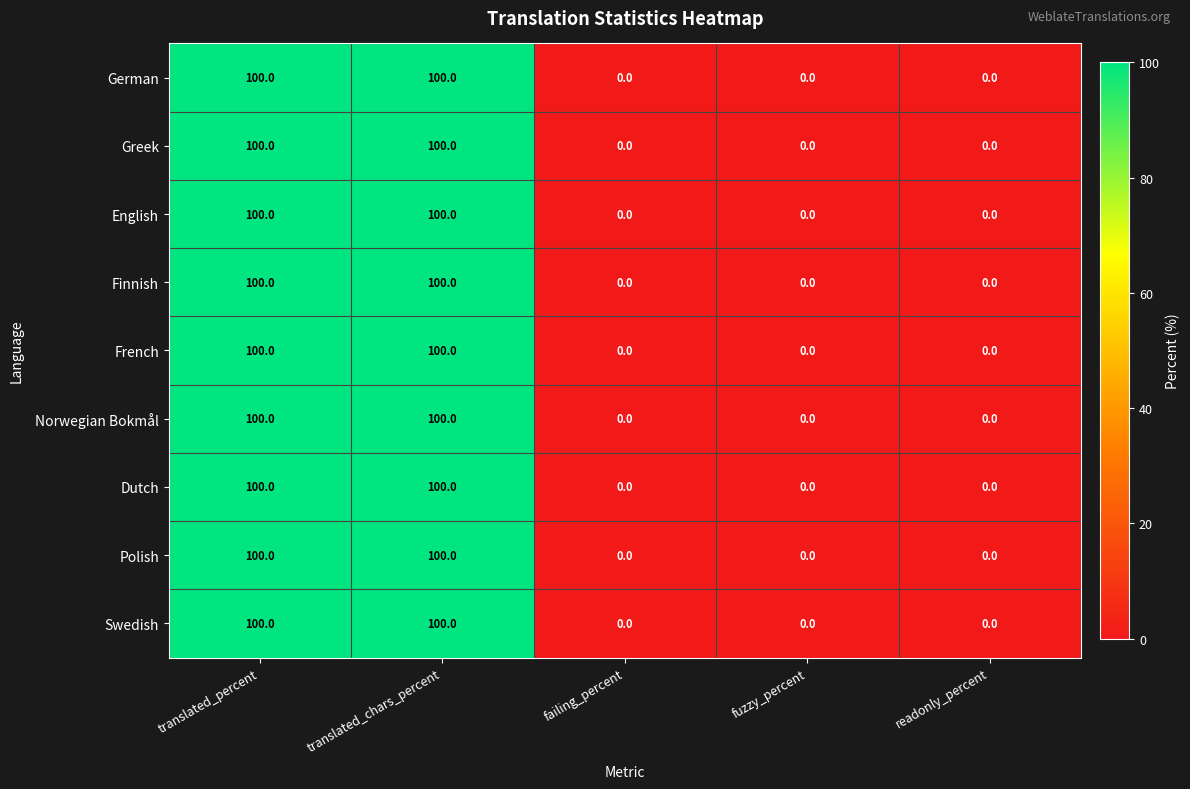

The value of Polish at readonly_percent is -42. True or false?

False